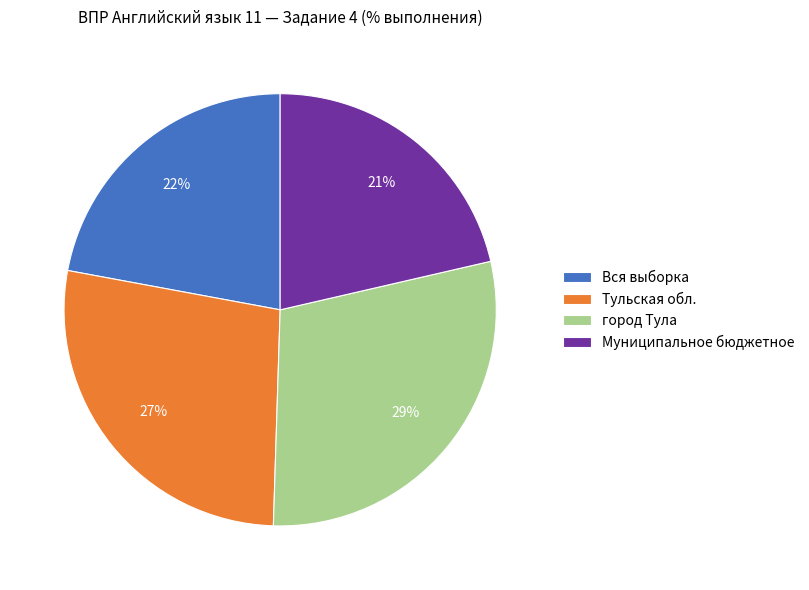

Do Тульская обл. and город Тула together represent more than half of the pie?

Yes